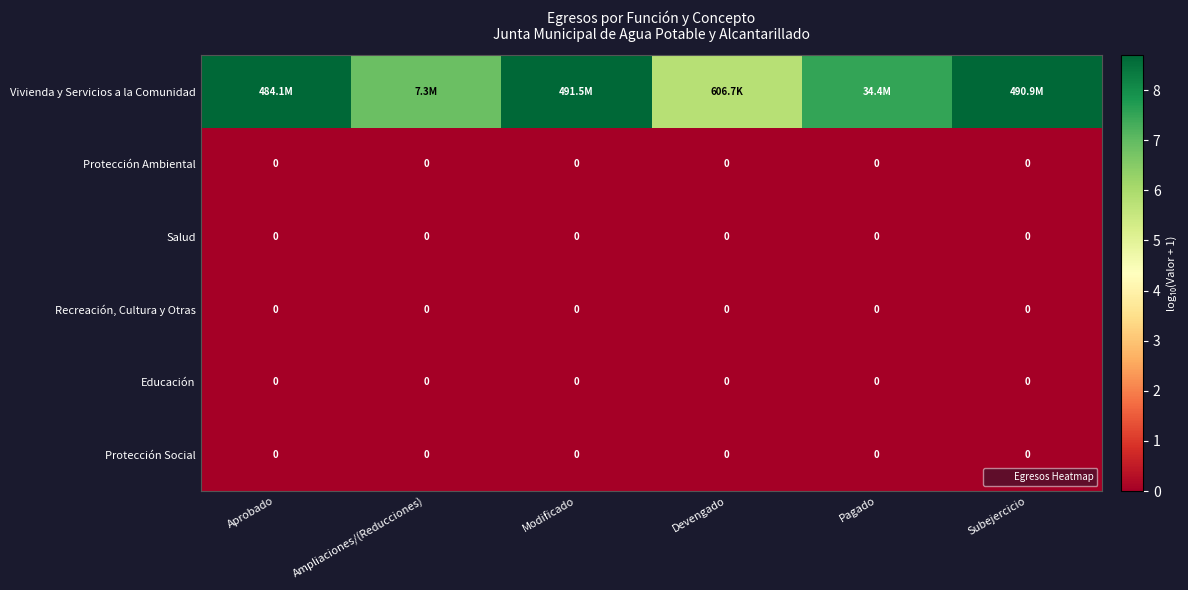

What is the spread (max minus min) of values at Ampliaciones/(Reducciones)?

6.9